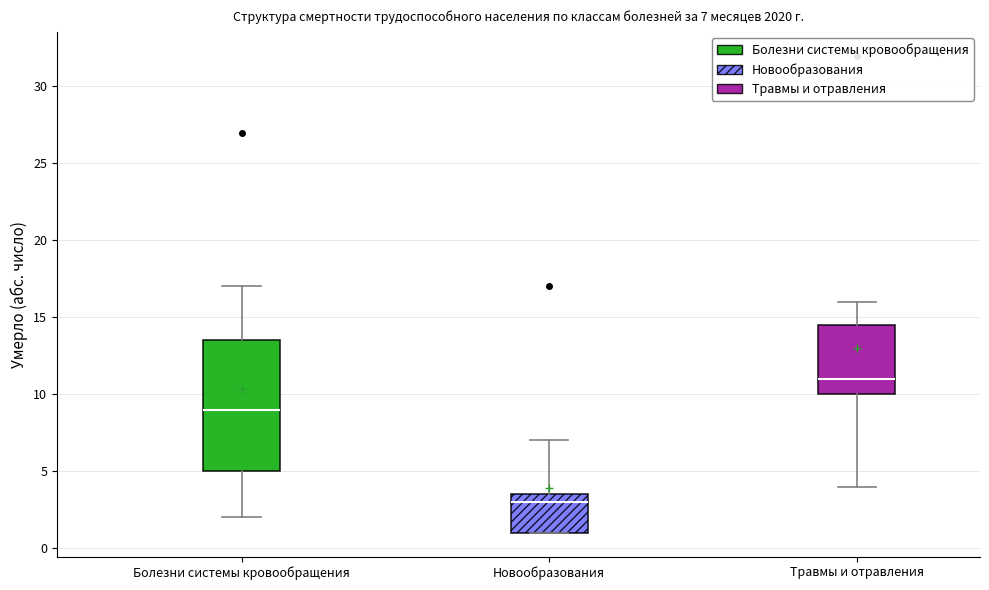

Comparing the boxes themselves (not the whiskers), which one is the tallest?

Болезни системы кровообращения